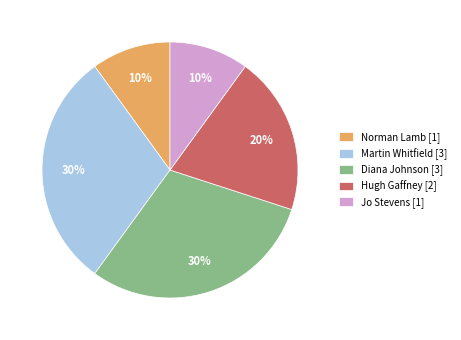

Is Hugh Gaffney [2] the majority of the pie?

No